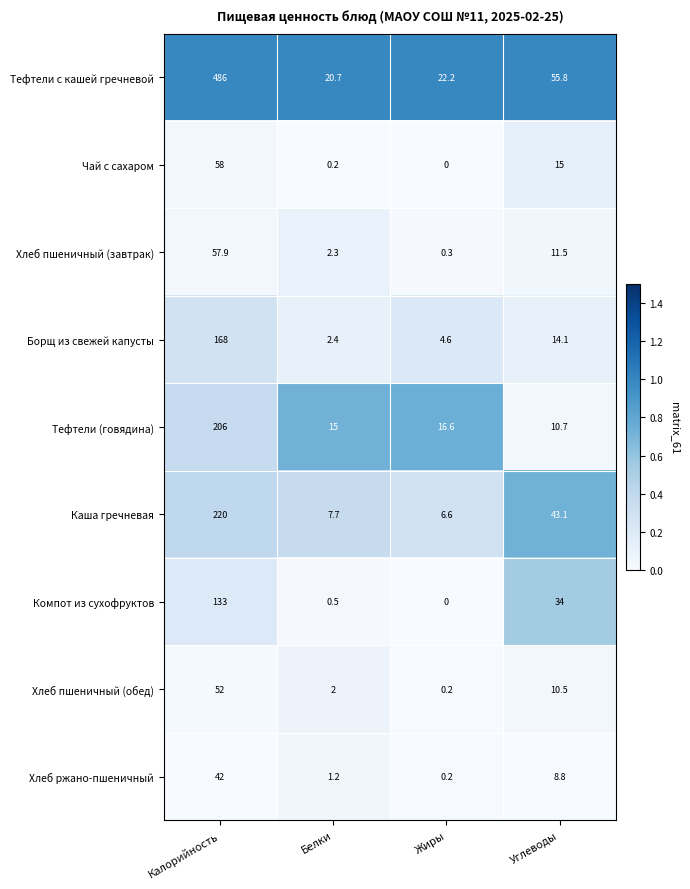

At which label does Тефтели с кашей гречневой first exceed 55?

Калорийность